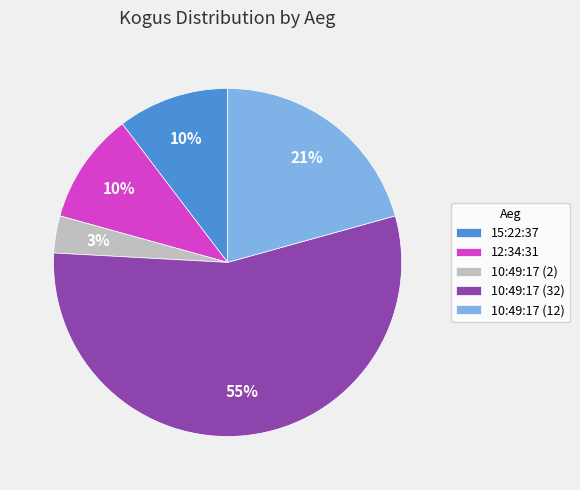

To the nearest percent, what portion does 15:22:37 represent?

10%